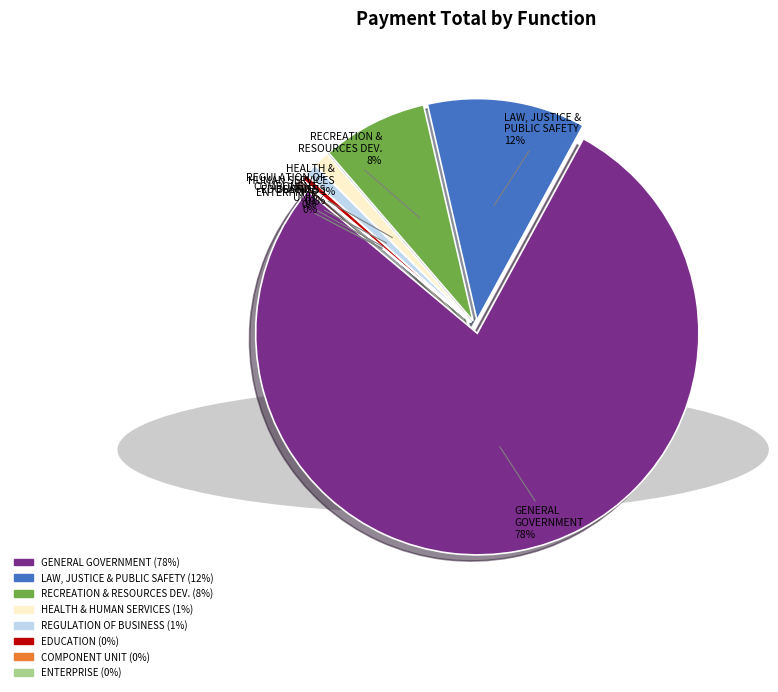

To the nearest percent, what is the average slice percentage?

13%